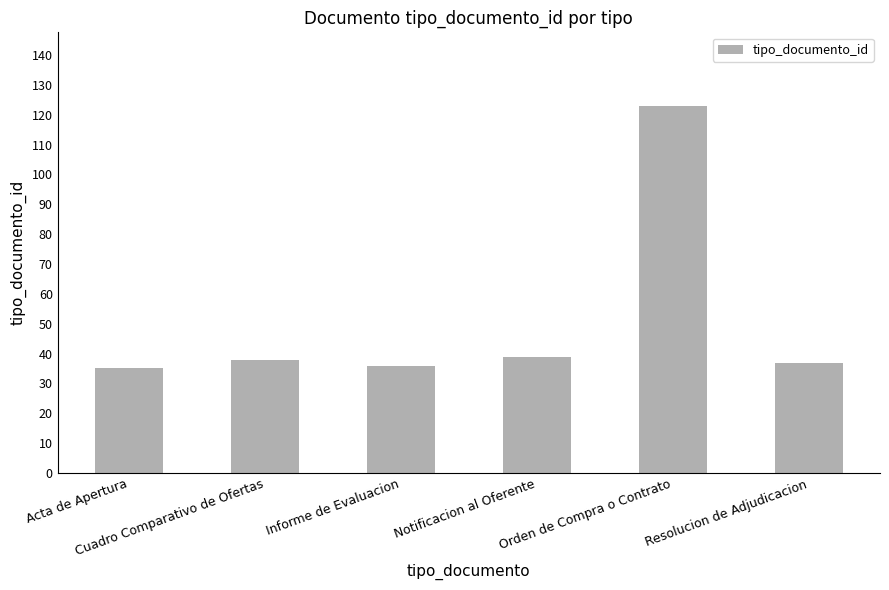

What is the smallest value displayed?

35